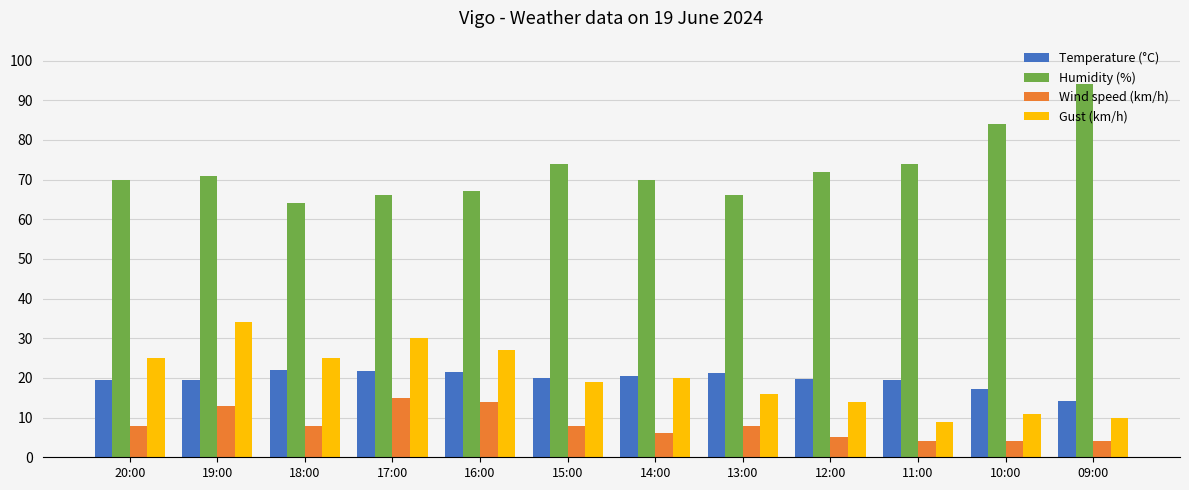

How many bars are there in total?

48